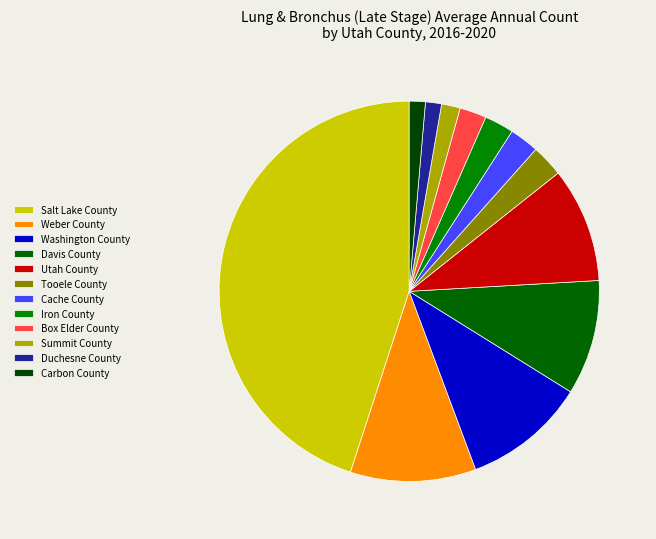

Rank the categories by value from highest to lowest.

Salt Lake County, Weber County, Washington County, Davis County, Utah County, Tooele County, Cache County, Iron County, Box Elder County, Summit County, Duchesne County, Carbon County